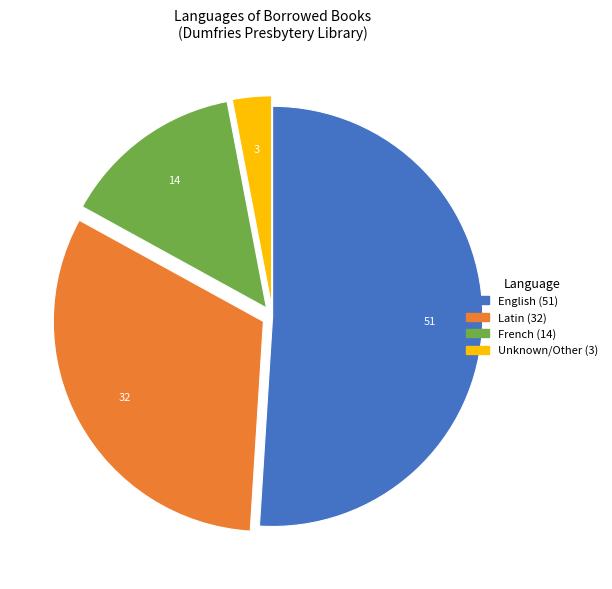

How many slices are in this pie chart?

4